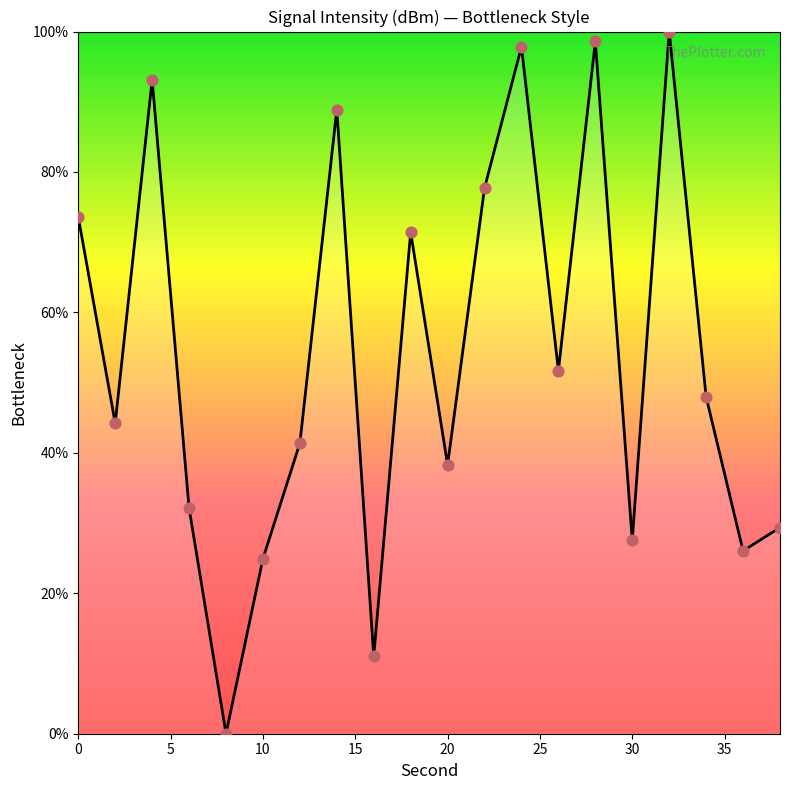

What is the difference between the maximum and minimum values?

100.0